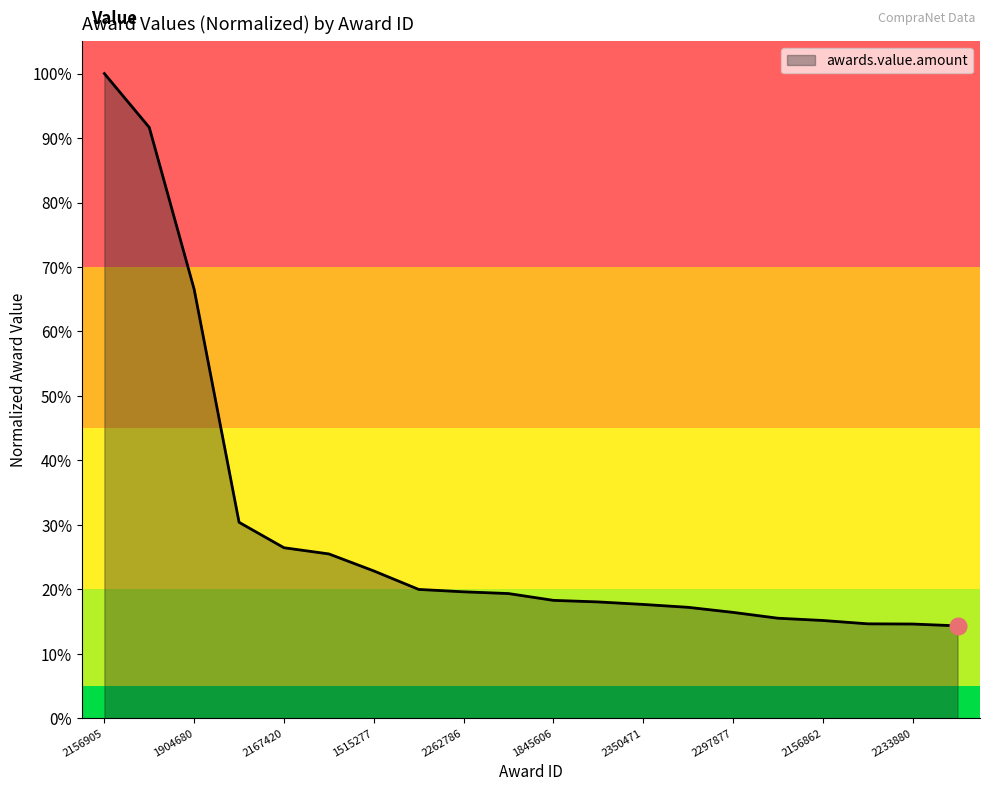

What is the label of the 14th point from the left?

1735897